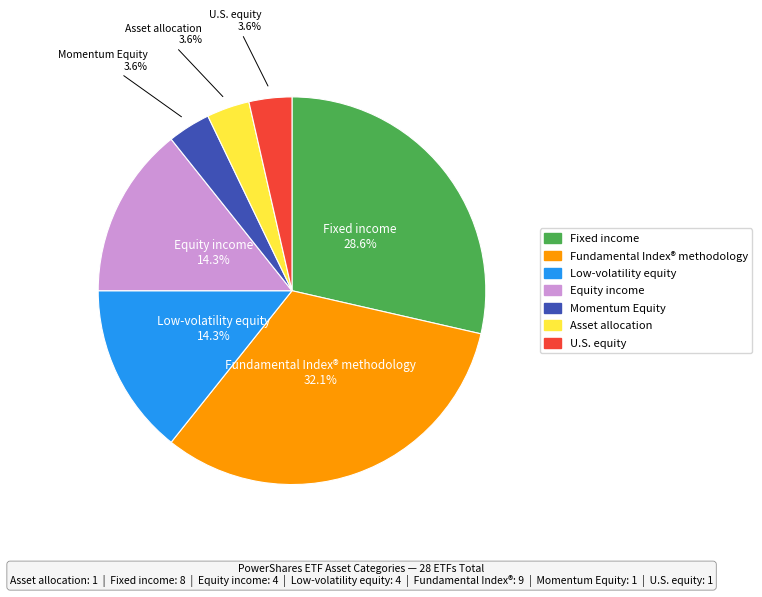

What portion of the pie excludes Low-volatility equity?

85.7%